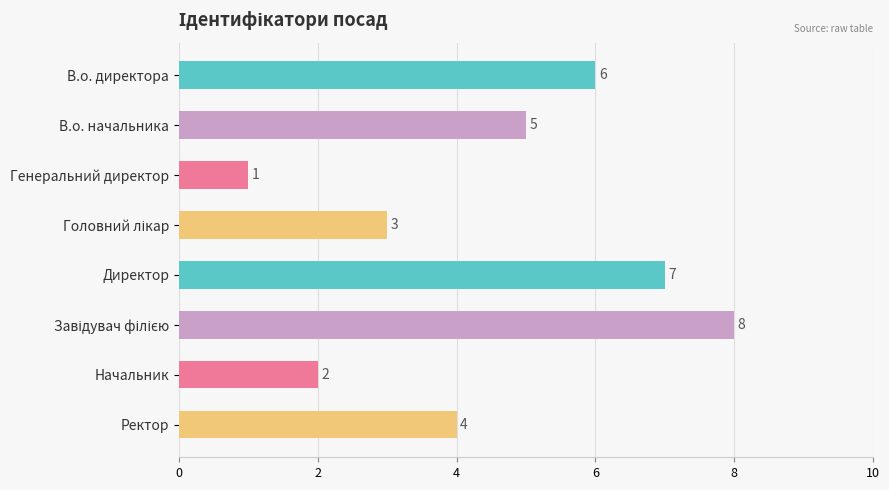

Reading bottom to top, what are all the values shown in this chart?

4	2	8	7	3	1	5	6